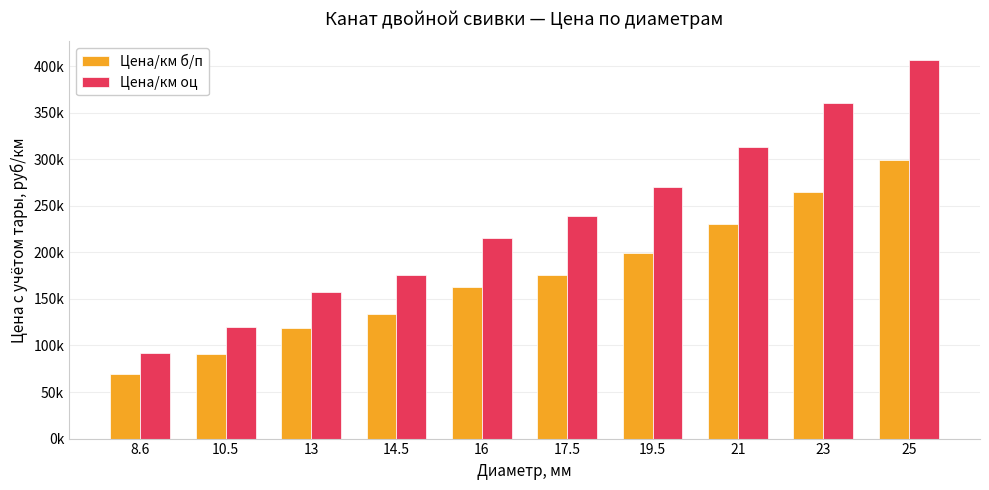

What are all the series names shown in the legend?

Цена/км б/п, Цена/км оц